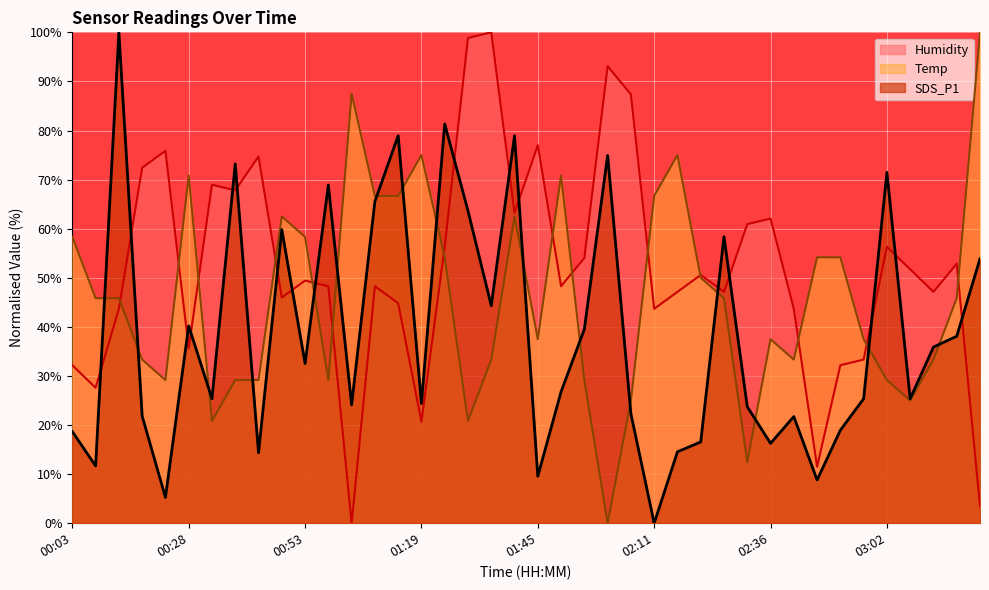

What position from the right is 00:48?

31